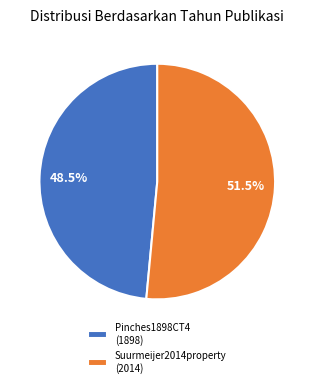

True or false: Suurmeijer2014property accounts for 63% of the total.

False